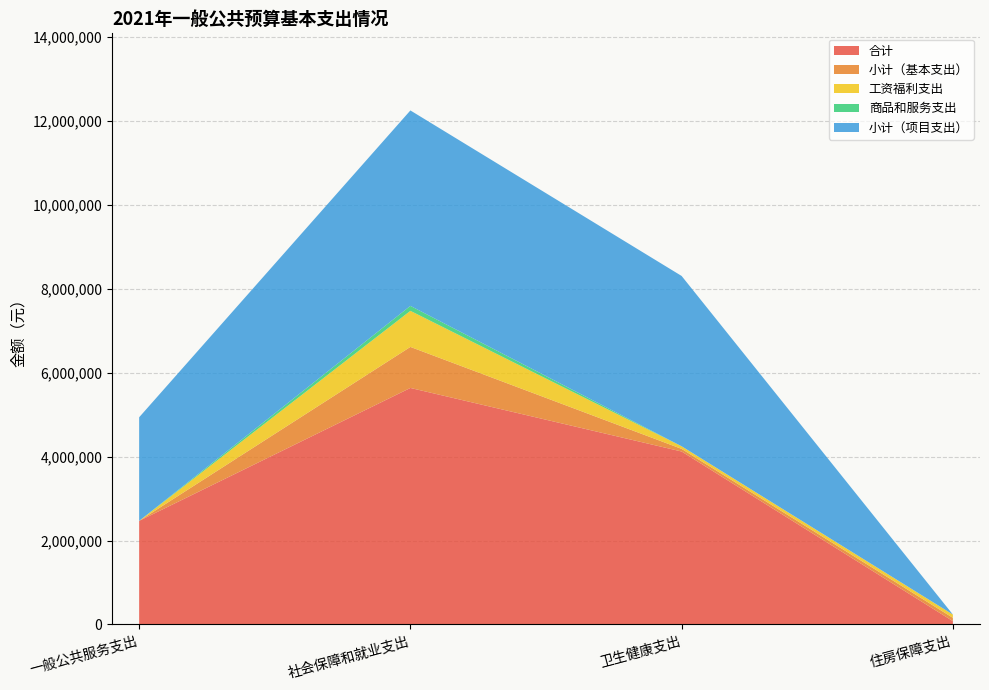

Reading left to right, extract all data points from this chart.

合计: 2469293	5637743	4122498	78747
小计（基本支出）: 0	978393	62498	78747
工资福利支出: 0	860015	62498	78747
商品和服务支出: 0	118378	0	0
小计（项目支出）: 2469293	4659350	4060000	0